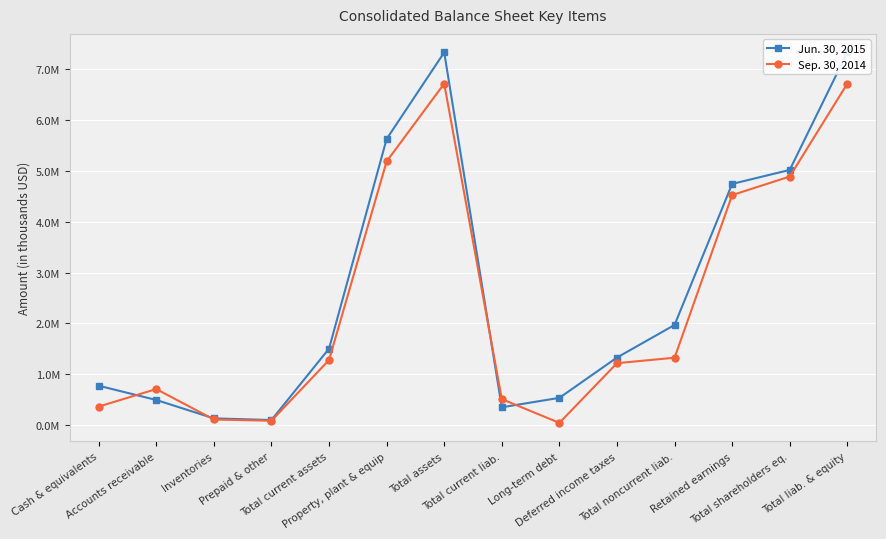

Where is the first local maximum for Jun. 30, 2015?

Total assets